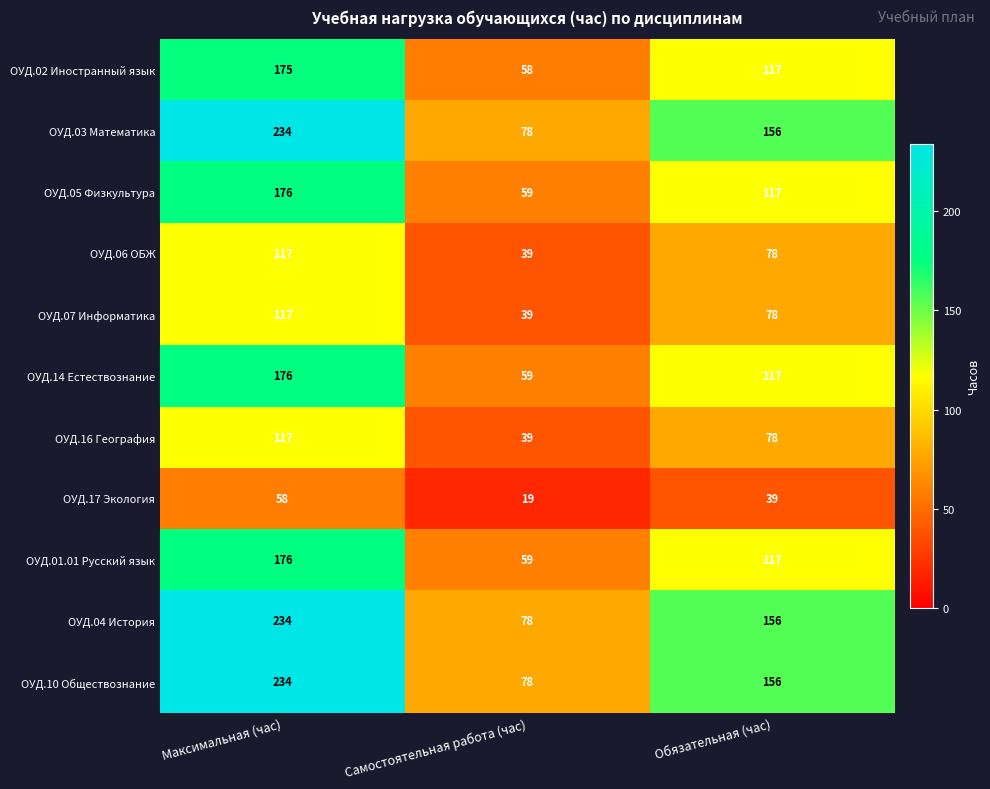

How many distinct data groups are displayed?

11